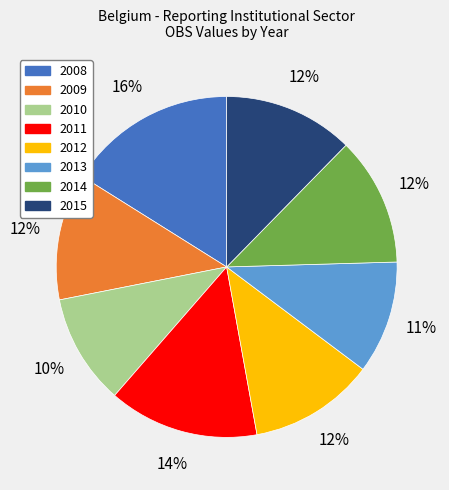

Does 2012 represent more than half of the total?

No